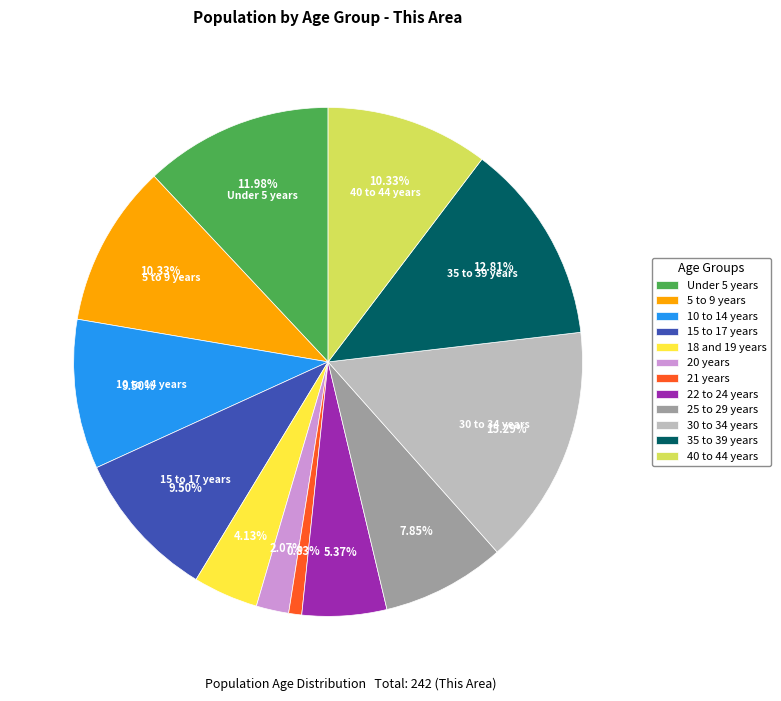

Does any single category account for the majority?

No